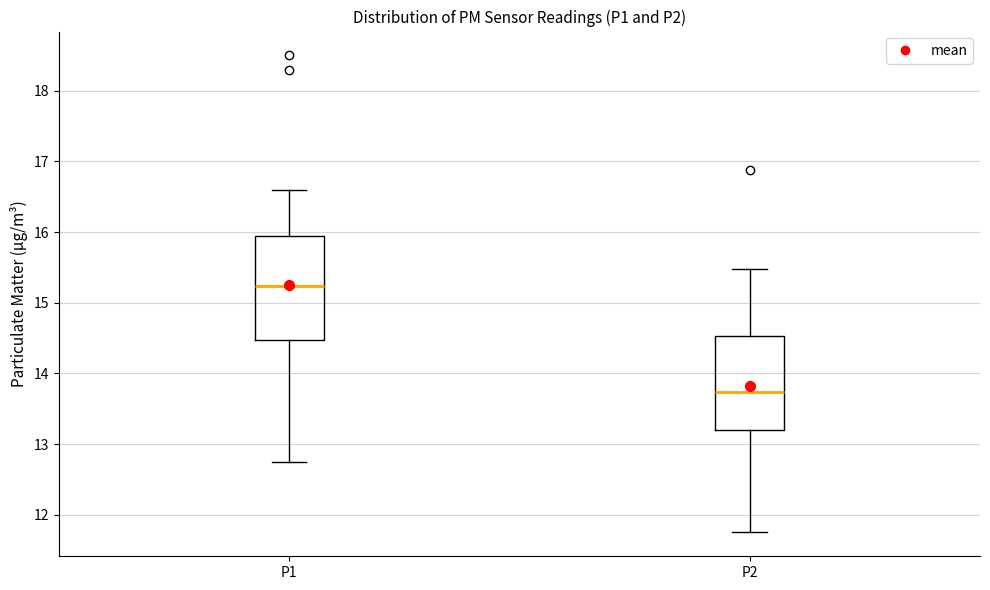

Which box is the tallest, from its lower edge to its upper edge?

P1